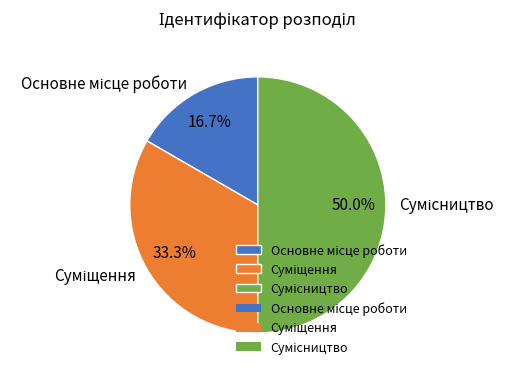

Approximately how many times larger is the value at Сумісництво compared to Суміщення?

1.5